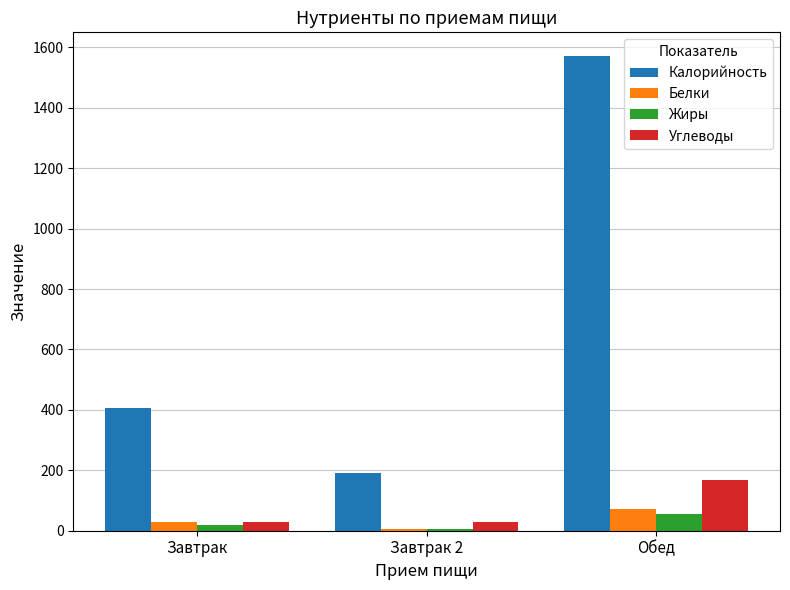

What is the greatest value displayed?

1571